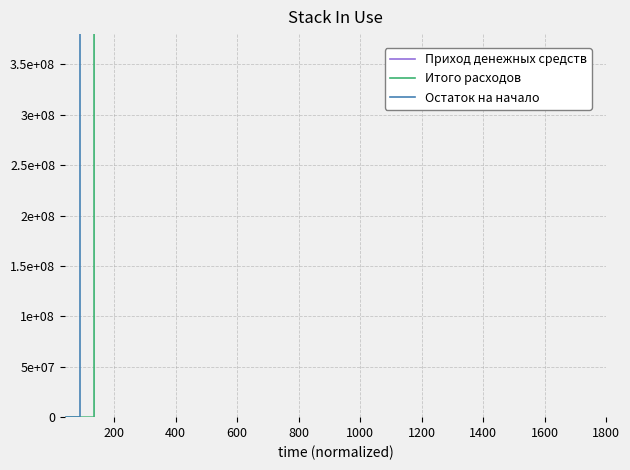

What is the greatest value displayed?

1750000000000000.0